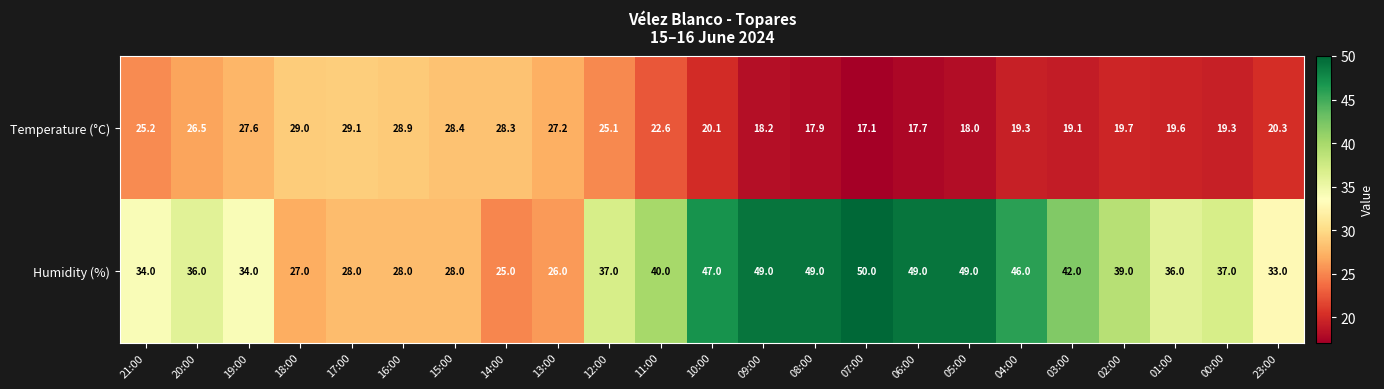

At 23:00, list the series in order from smallest to largest.

Temperature (°C), Humidity (%)